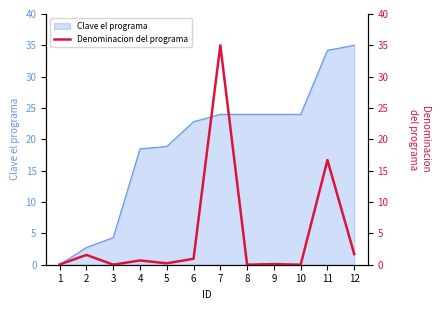

Is it true that Clave el programa equals 24.0 at 8?

True